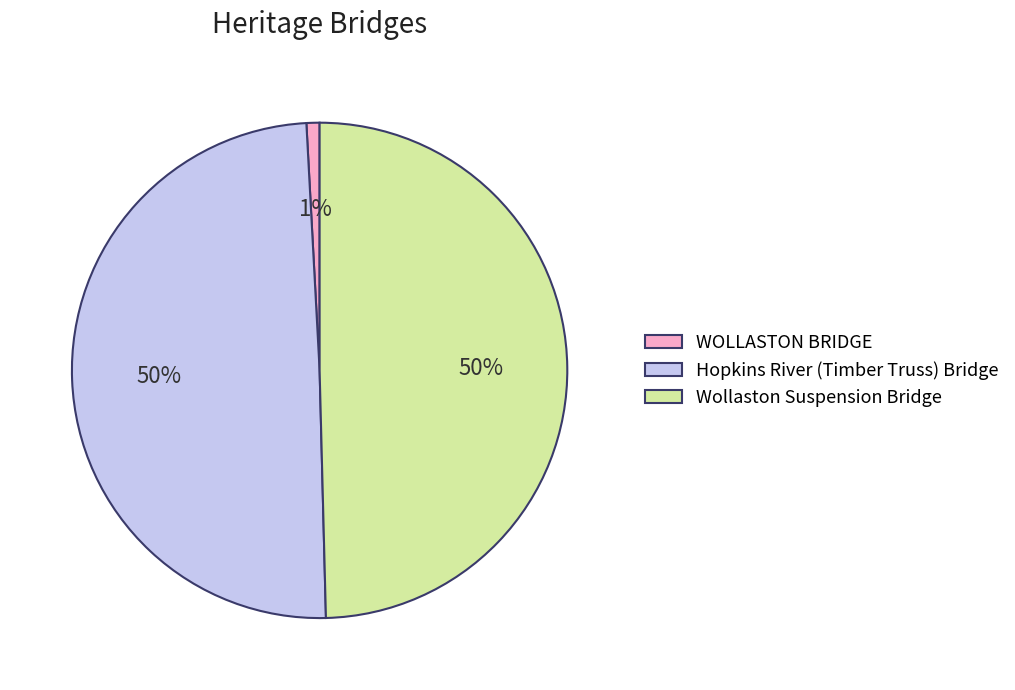

True or false: Hopkins River (Timber Truss) Bridge accounts for 55% of the total.

False